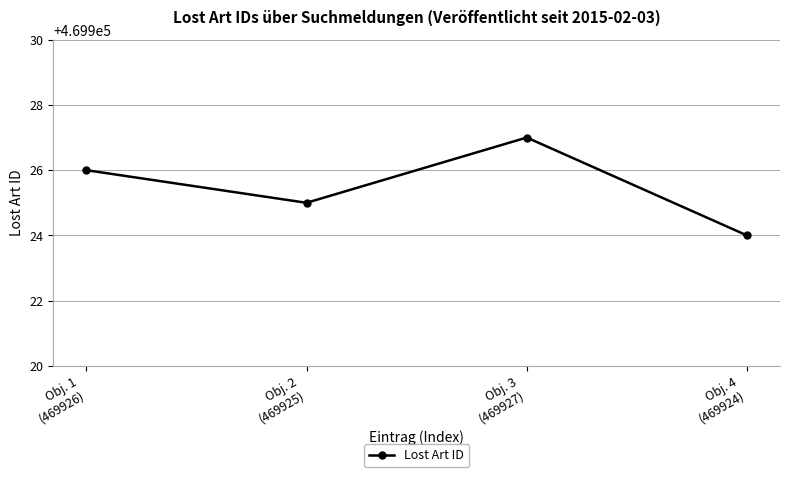

Which has a higher value, Obj. 2
(469925) or Obj. 3
(469927)?

Obj. 3
(469927)